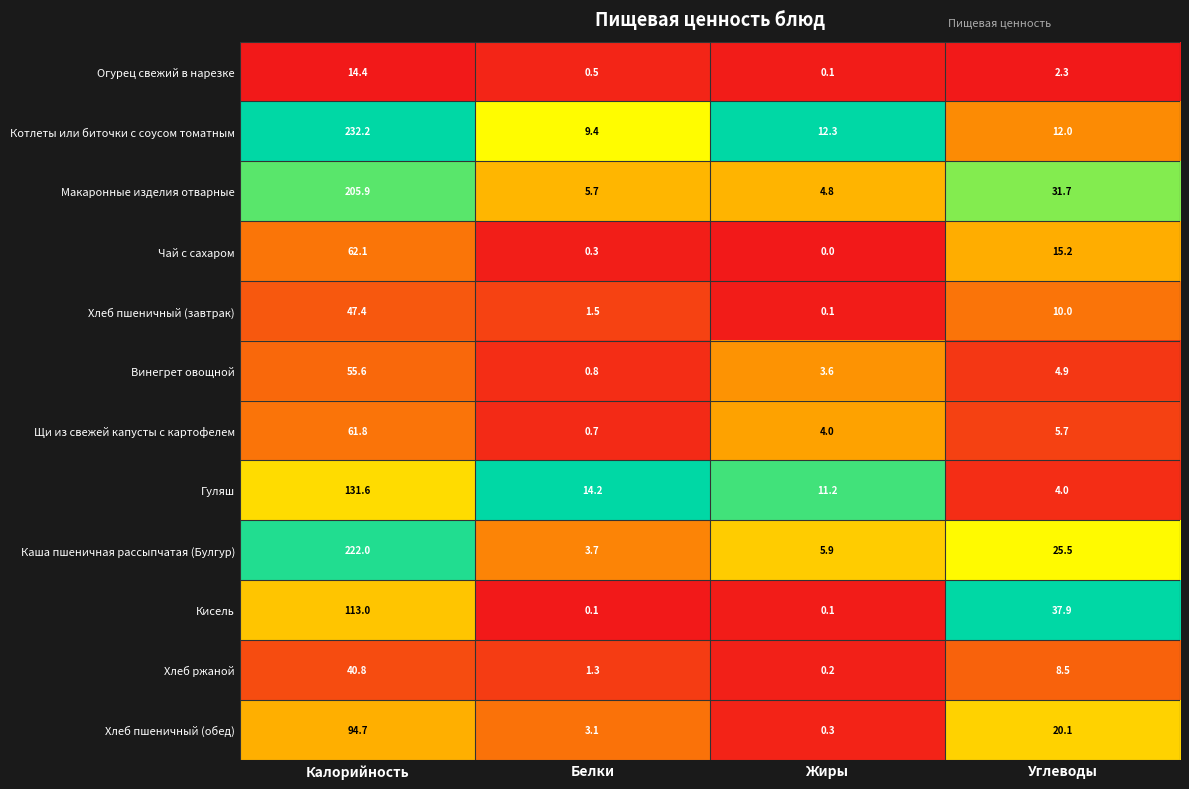

What is the total value across all series at Белки?

41.3